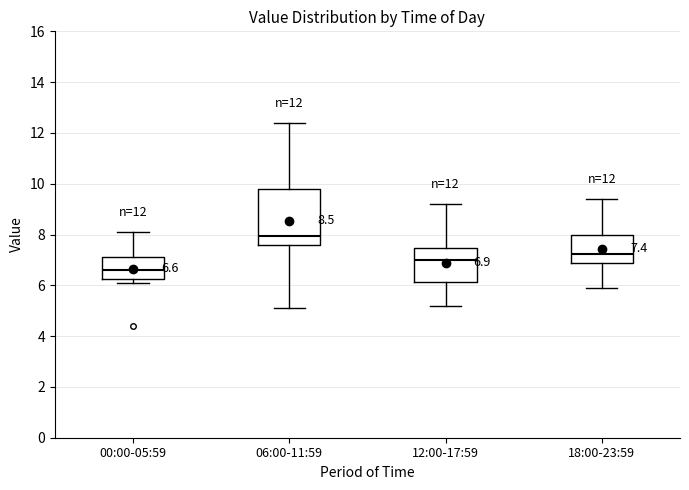

Which box's median line is the lowest?

00:00-05:59